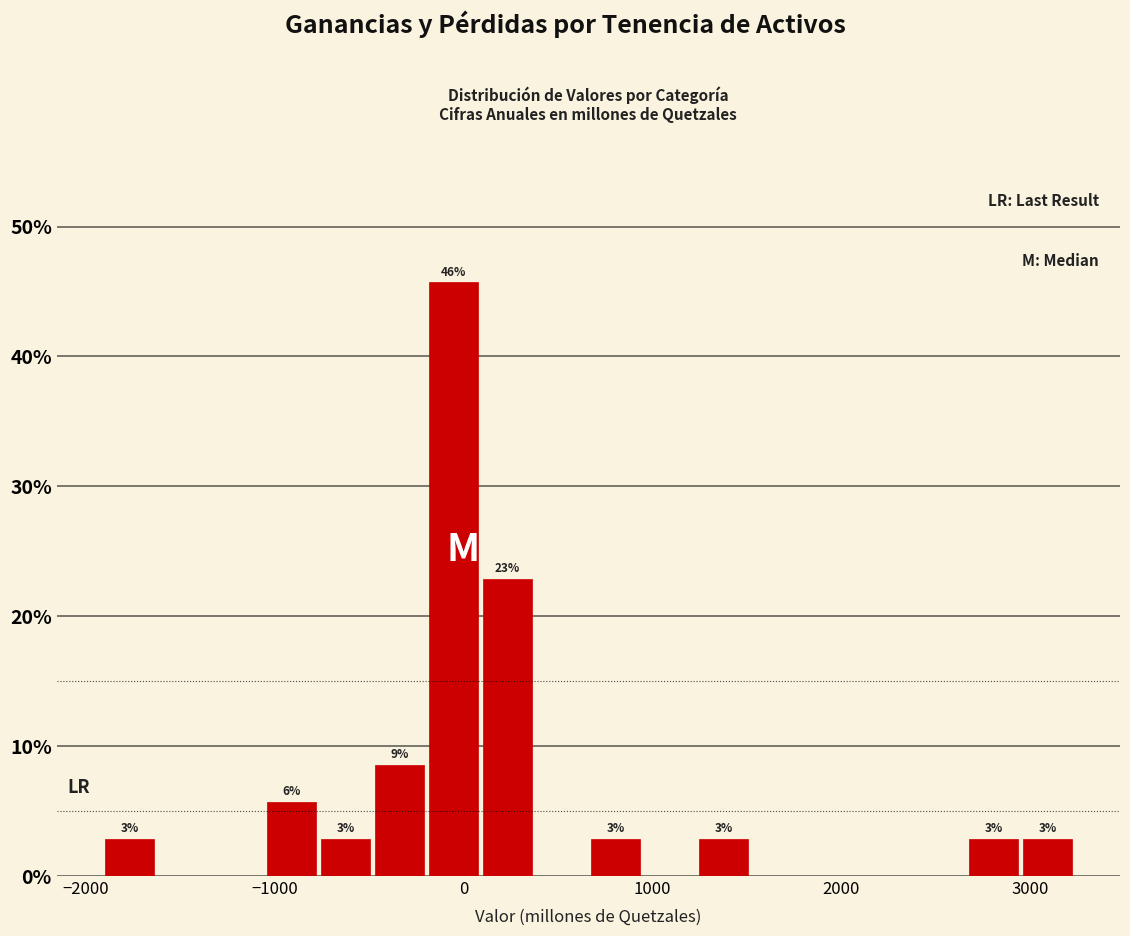

Around what value on the x-axis is the tallest bar? Give the approximate position of its centre, as read against the axis.

-100